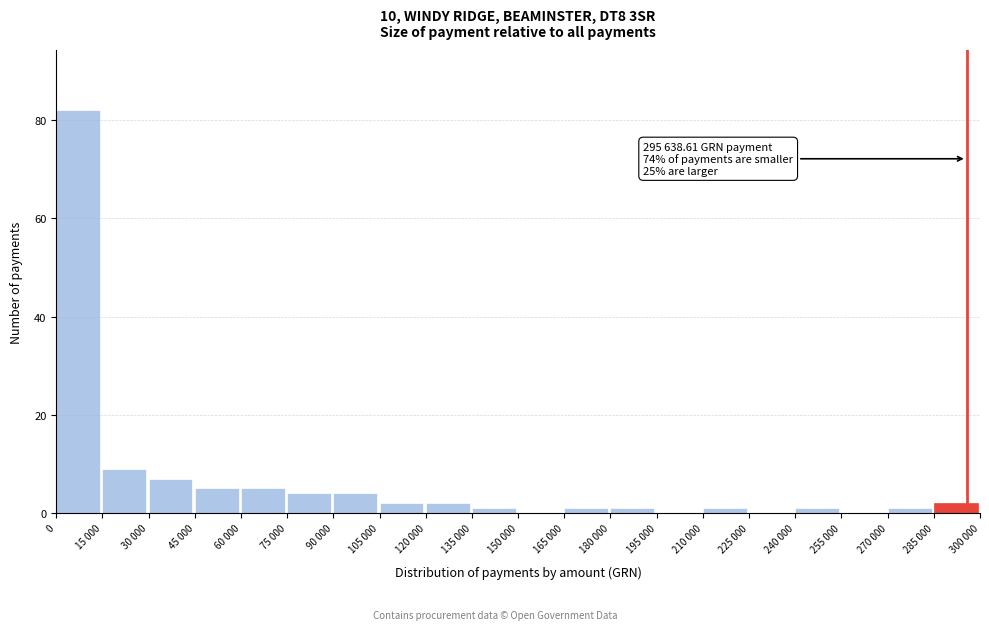

Reading left to right, transcribe all the data shown in this chart.

0=82	15 000=9	30 000=7	45 000=5	60 000=5	75 000=4	90 000=4	105 000=2	120 000=2	135 000=1	150 000=0	165 000=1	180 000=1	195 000=0	210 000=1	225 000=0	240 000=1	255 000=0	270 000=1	285 000=2